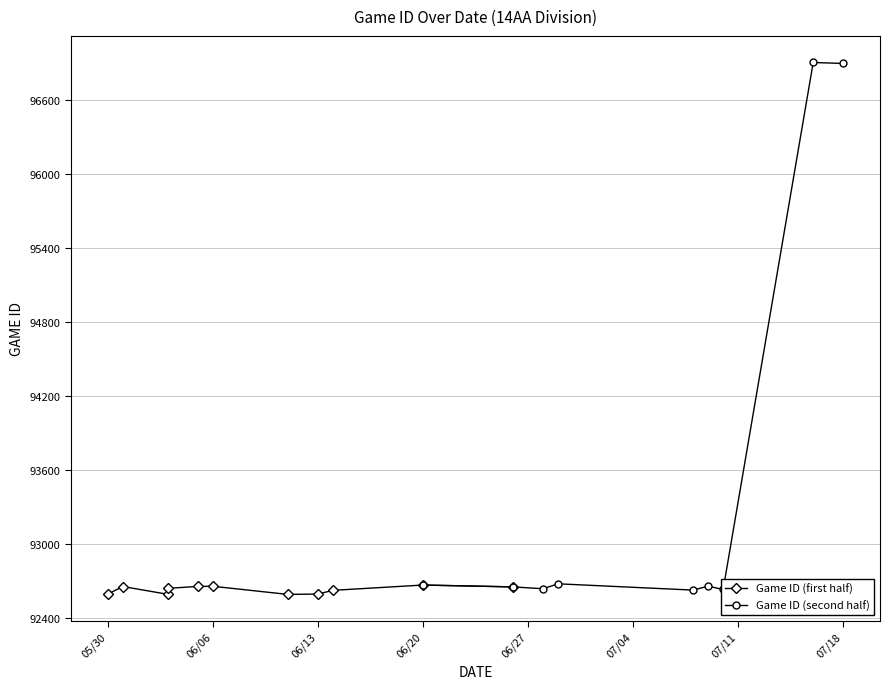

Which category has the highest value across all series?

7/16/18